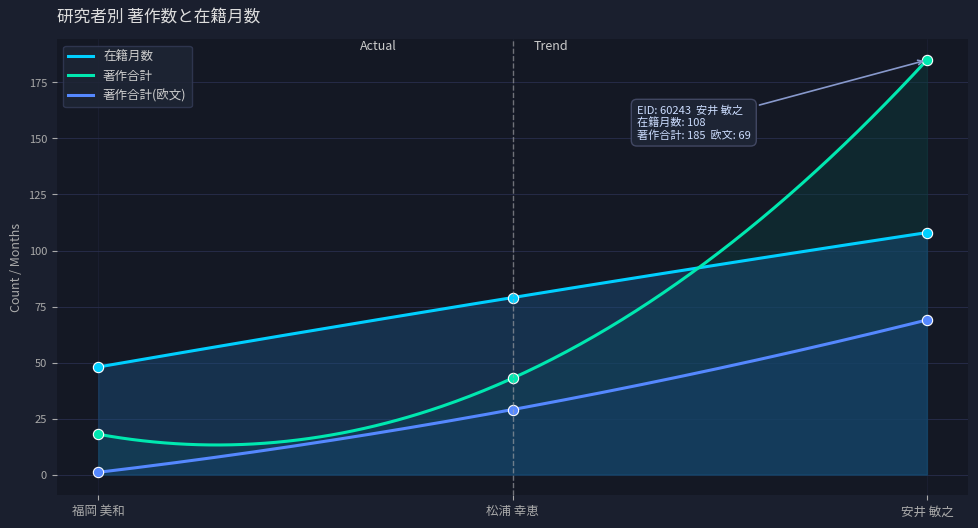

Which series contains the lowest Y value?

著作合計(欧文)